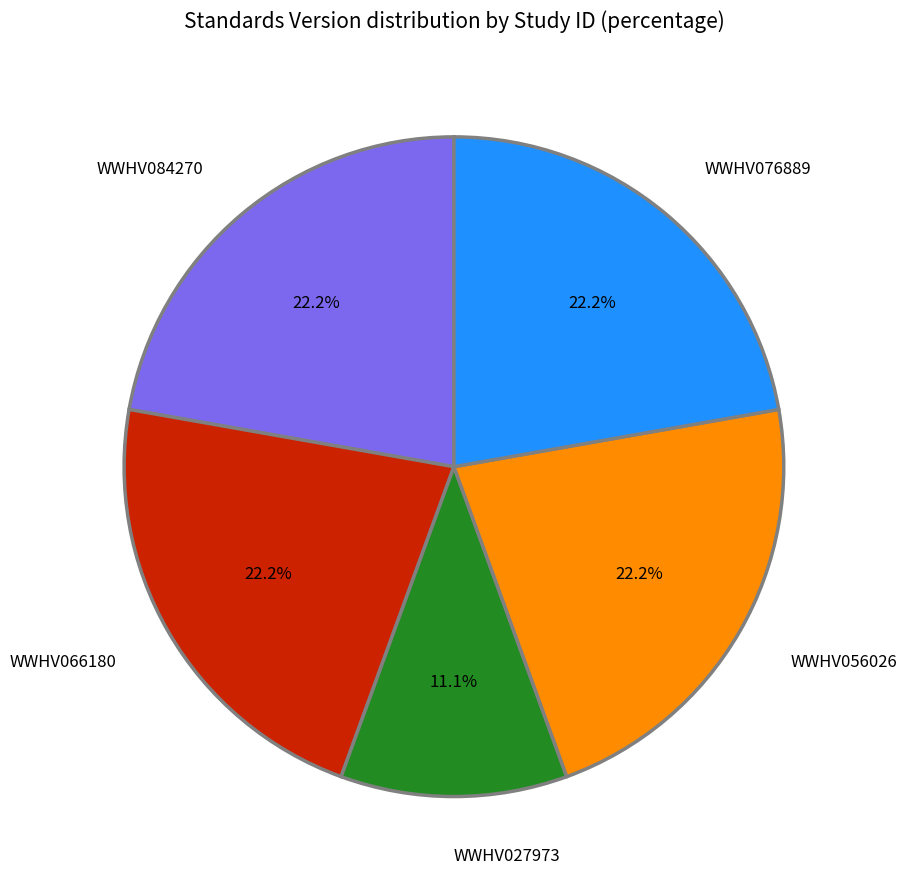

Is there a majority slice in this chart?

No